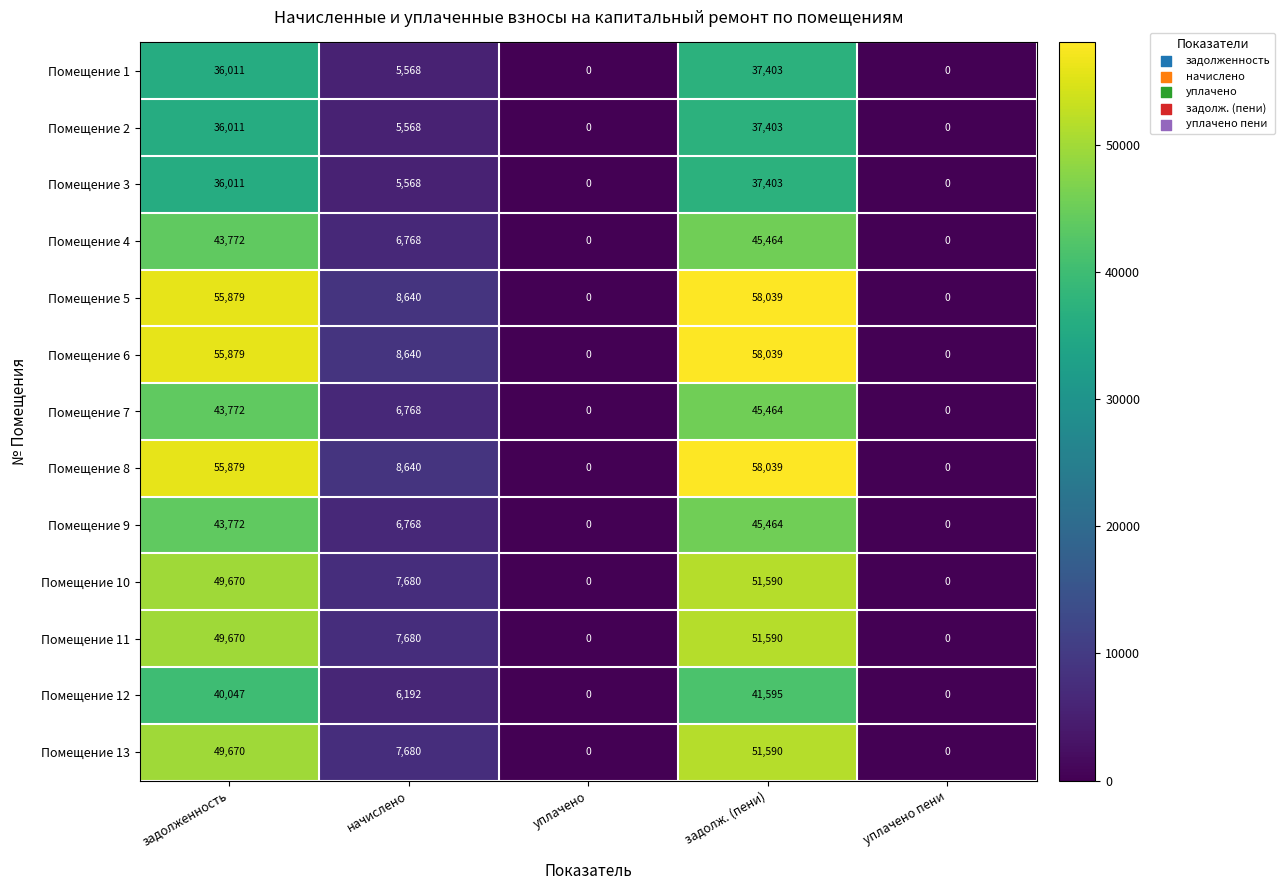

The value of Помещение 6 at начислено is 5148. True or false?

False